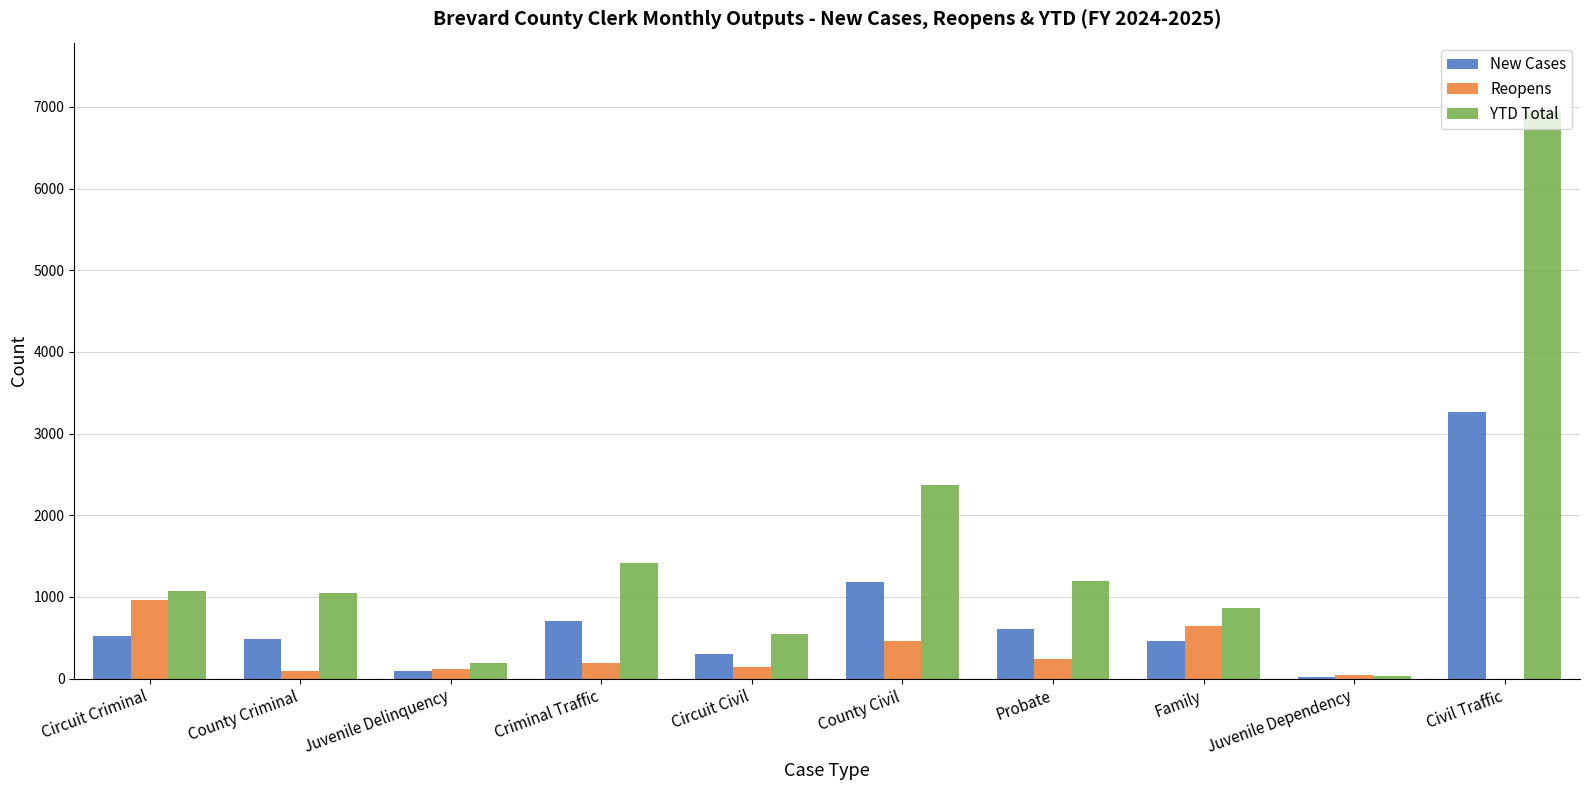

What is the sum of the Reopens values at Probate and Criminal Traffic?

437